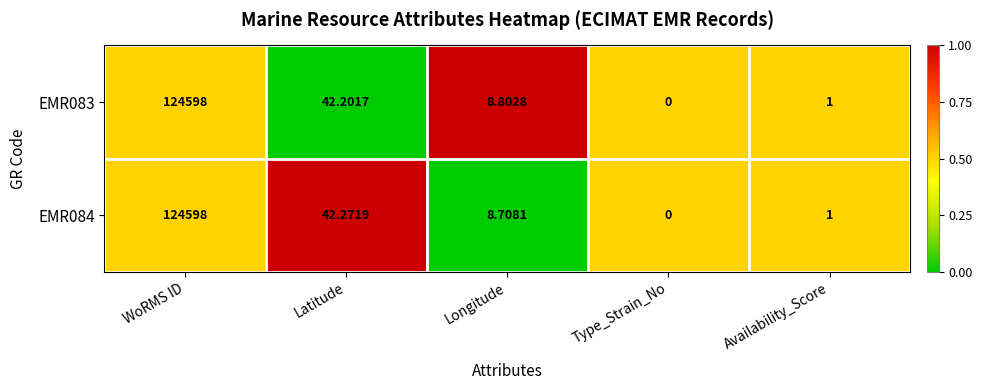

At which category does the chart reach its minimum across all series?

Type_Strain_No